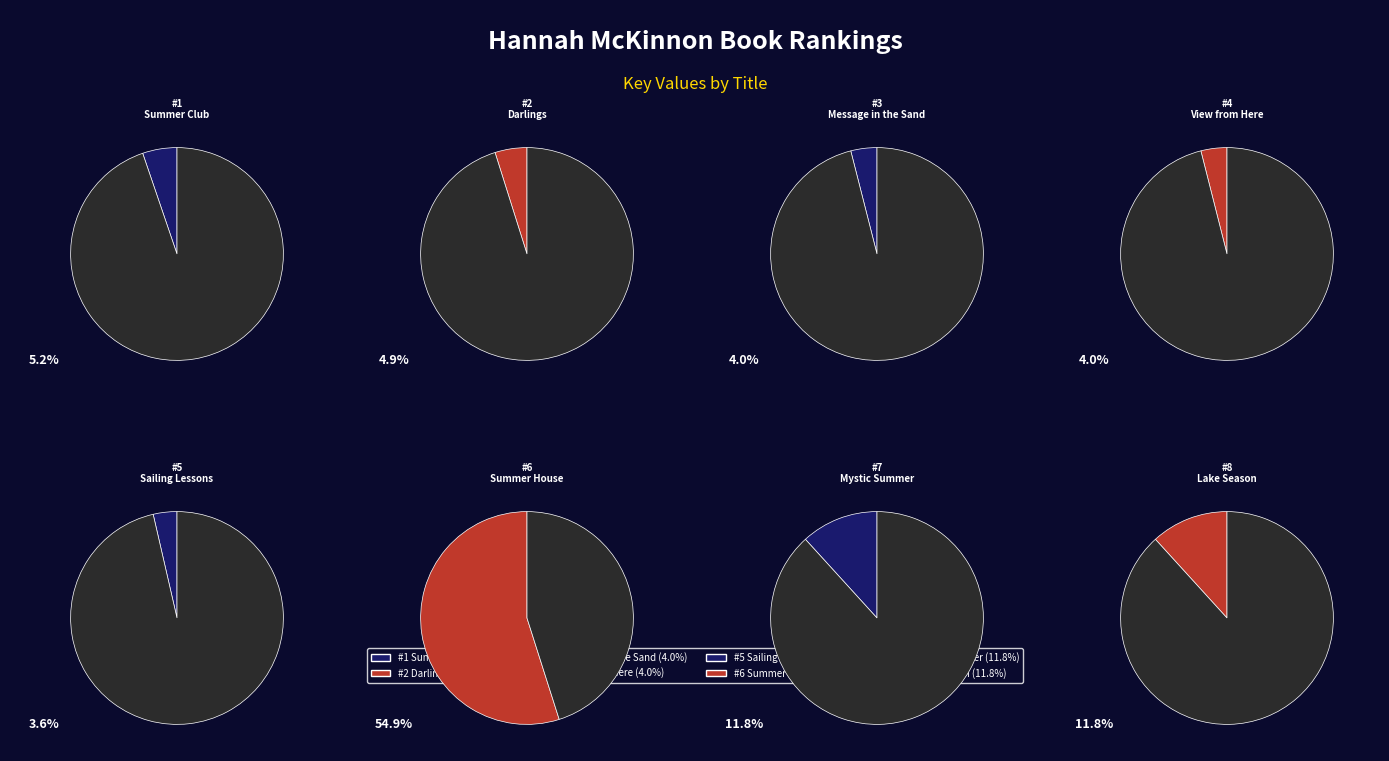

What is the majority slice?

Summer House